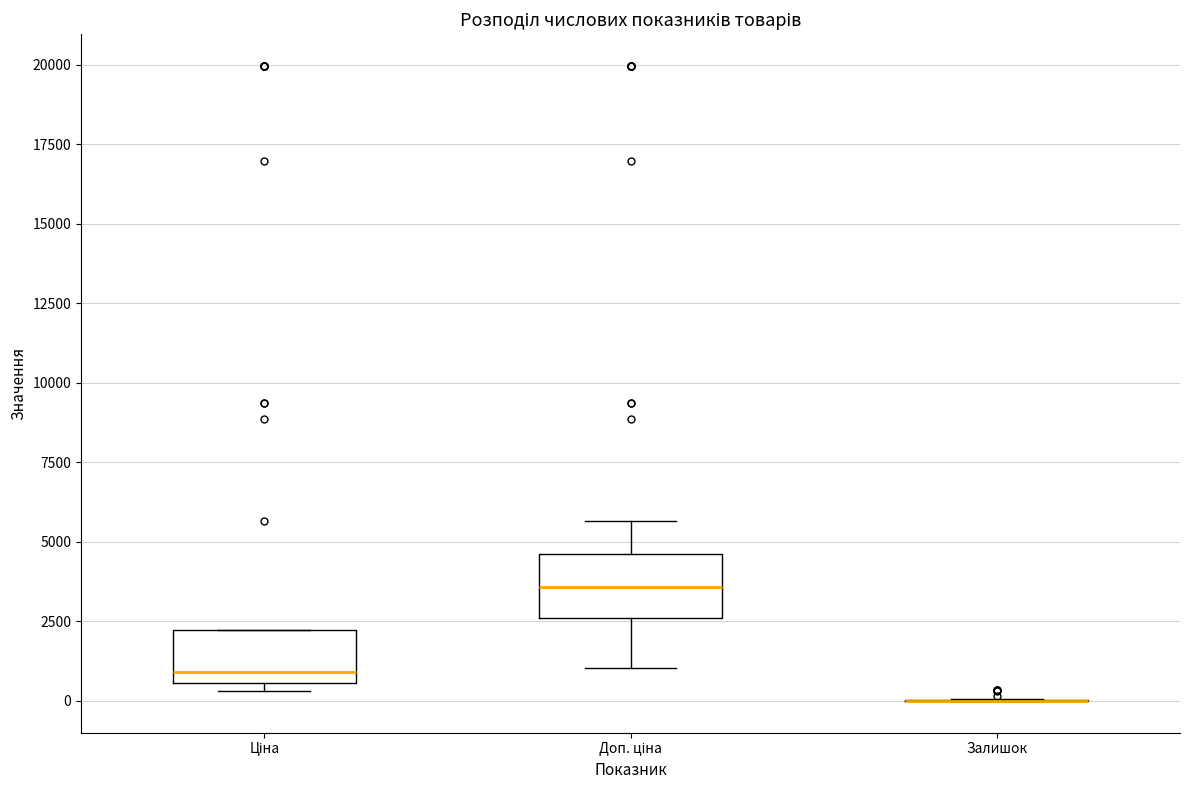

Reading left to right, read every box against the y-axis: the position of its median line, the range the box covers, and the ends of its whiskers. The values are not printed on the chart, so give them approximately, as read against the axis.

Ціна: median 1000, box 500 to 2000, whiskers 500 (just below the box's lower edge) to 2000
Доп. ціна: median 3500, box 2500 to 4500, whiskers 1000 to 5500
Залишок: box collapsed to a line at 0, whiskers 0 to 0